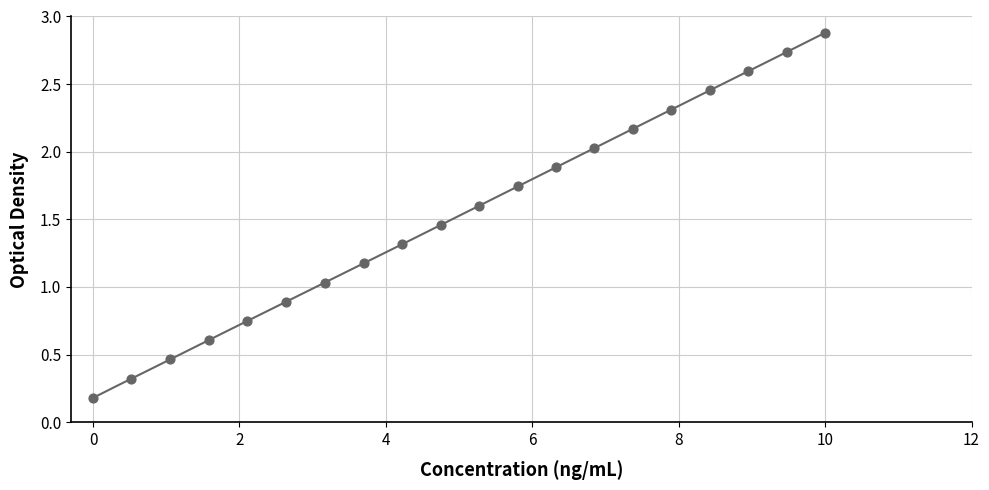

How many points are shown in the scatter plot?

20